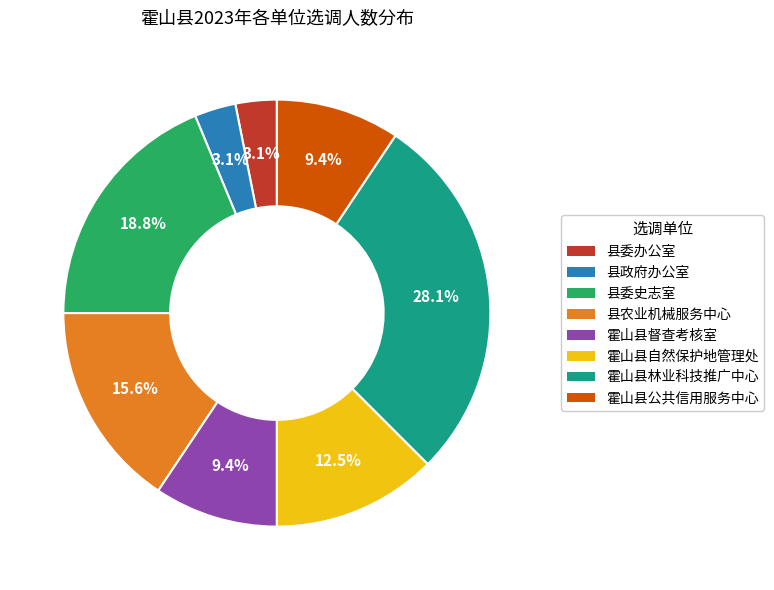

Which category has the biggest portion of the pie?

霍山县林业科技推广中心